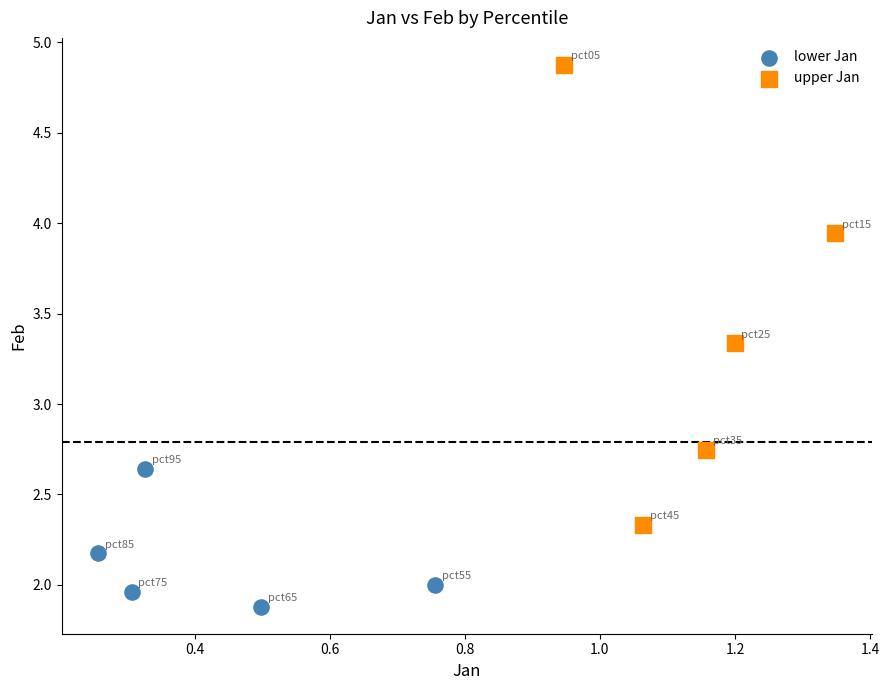

What are all the series names shown in the legend?

lower Jan, upper Jan